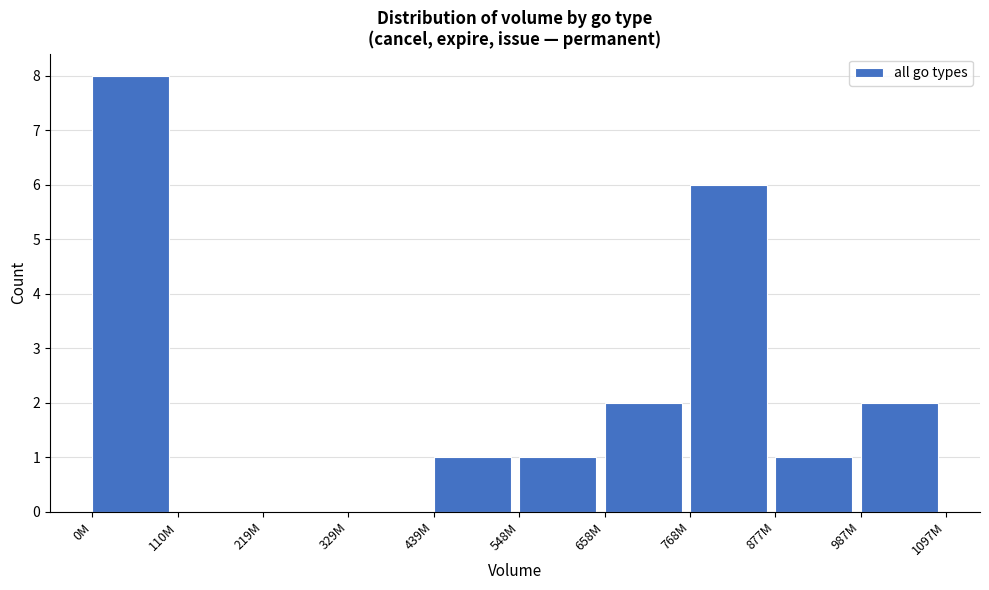

Reading left to right, list all the values displayed in this chart.

0M=8	110M=0	219M=0	329M=0	439M=1	548M=1	658M=2	768M=6	877M=1	987M=2